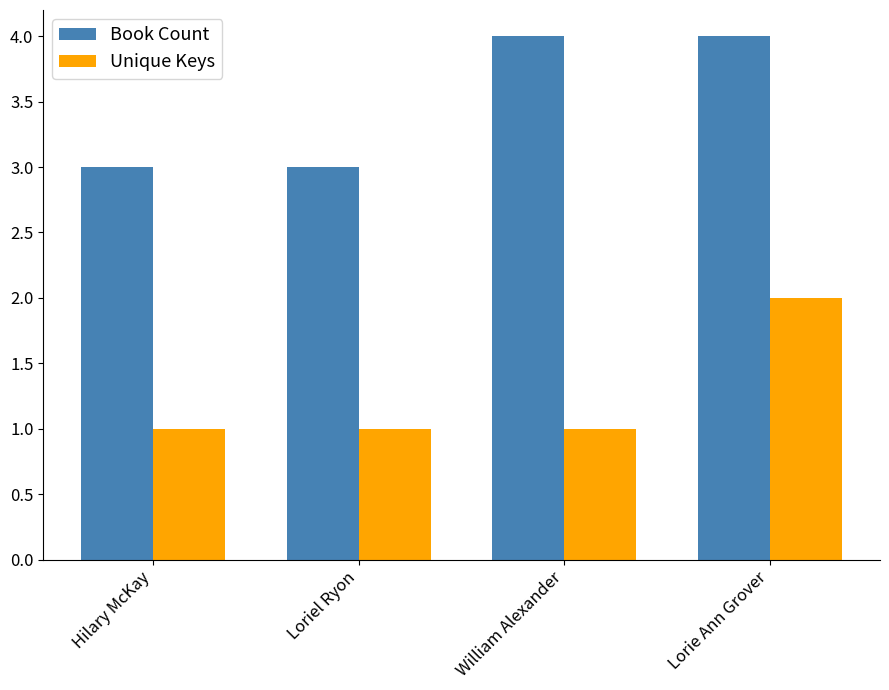

Reading left to right, extract all data points from this chart.

Book Count: Hilary McKay=3	Loriel Ryon=3	William Alexander=4	Lorie Ann Grover=4
Unique Keys: Hilary McKay=1	Loriel Ryon=1	William Alexander=1	Lorie Ann Grover=2